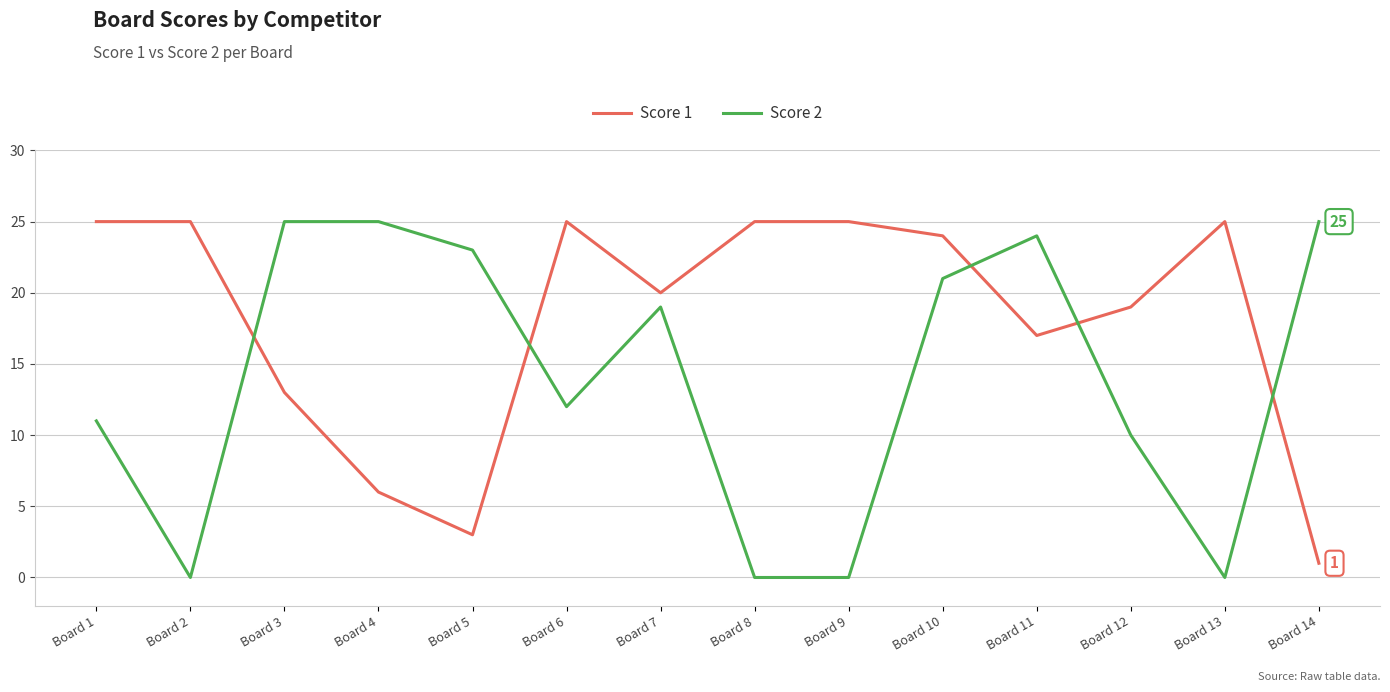

At which category is the sum across all series the highest?

Board 10